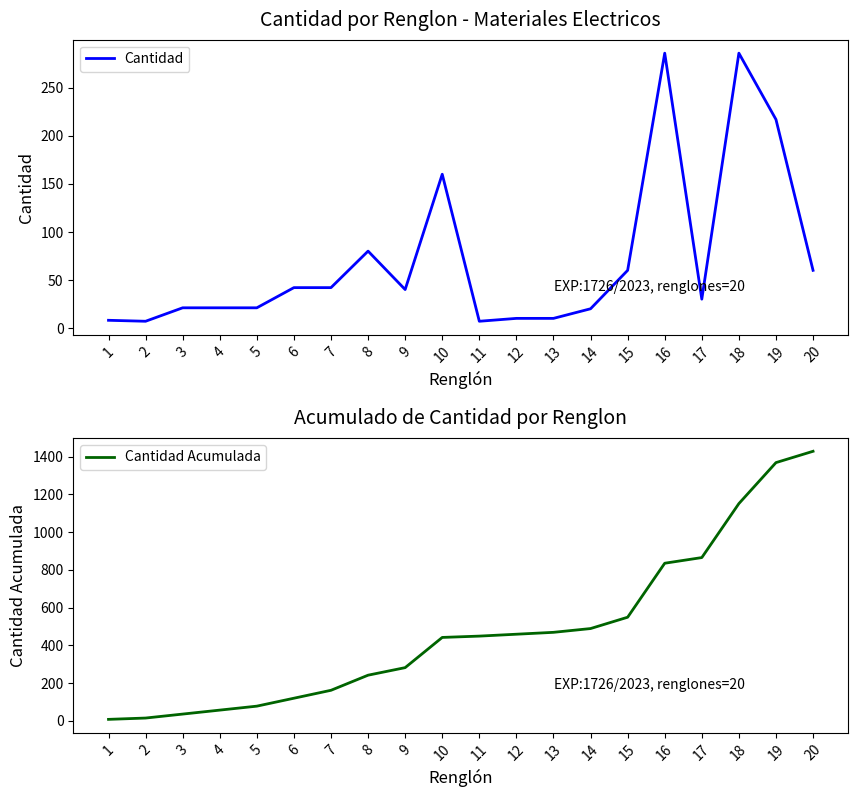

True or false: Cantidad Acumulada has more than 2 points higher than both neighbors.

False